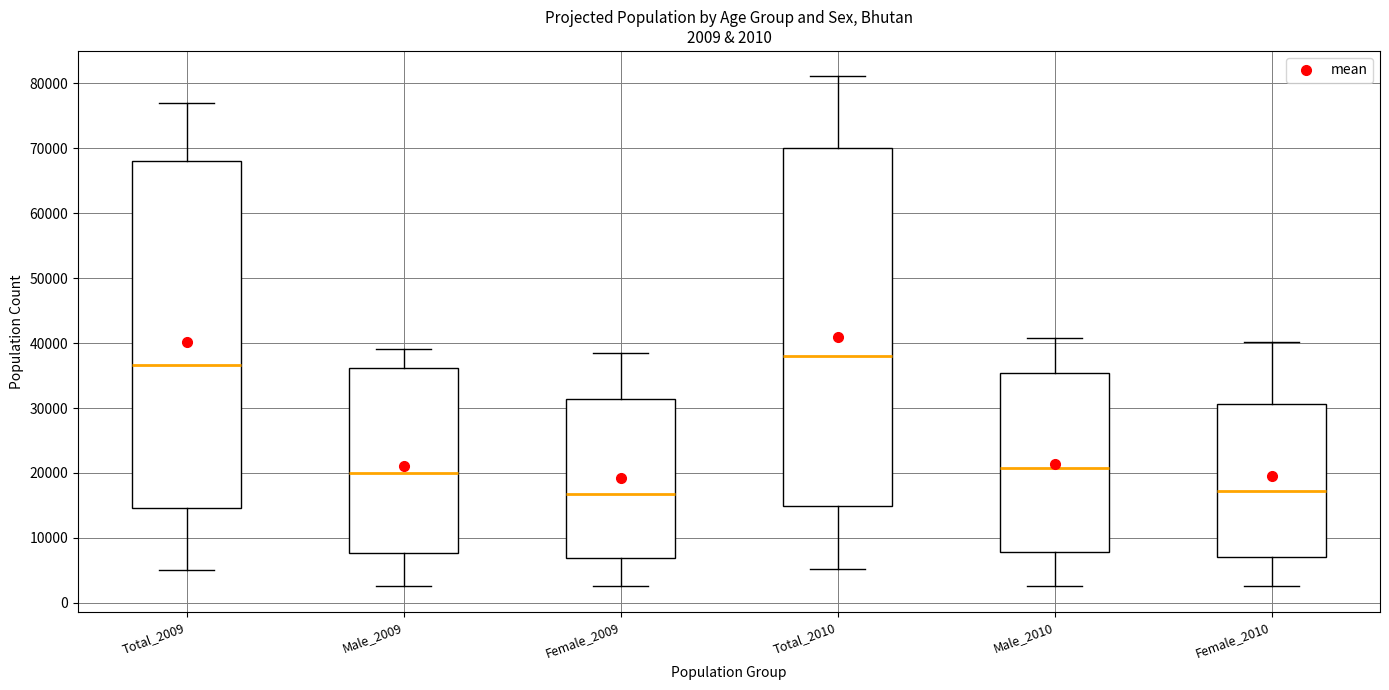

Which box is the tallest, from its lower edge to its upper edge?

Total_2010